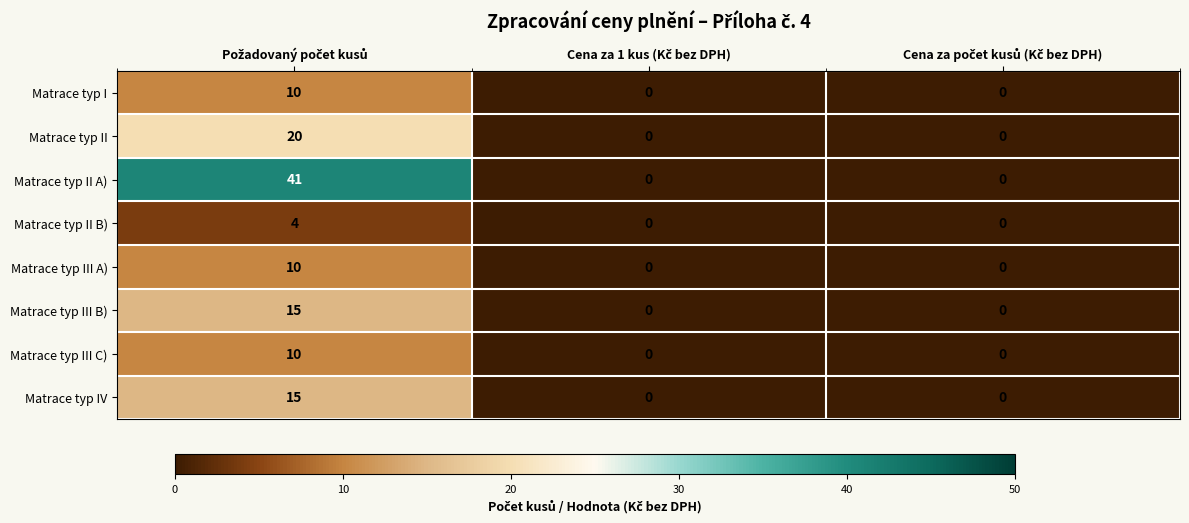

Count the Matrace typ I values in the range 0 to 10.

3